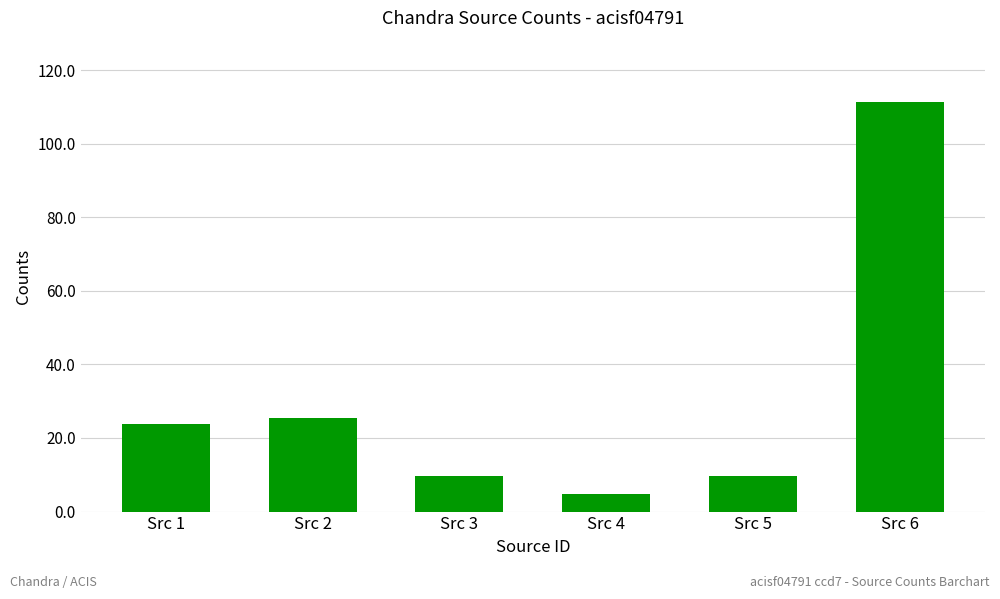

Which label corresponds to the smallest value in the chart?

Src 4